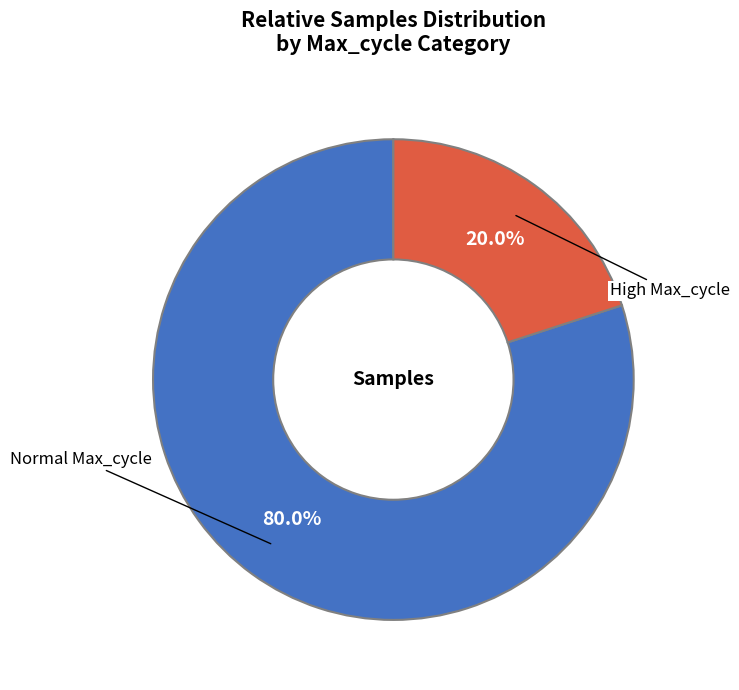

Count the number of slices in the pie.

2